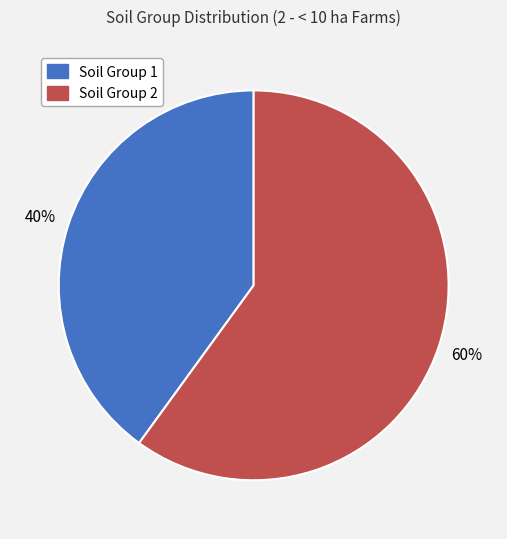

To the nearest percent, what is the average slice percentage?

50%